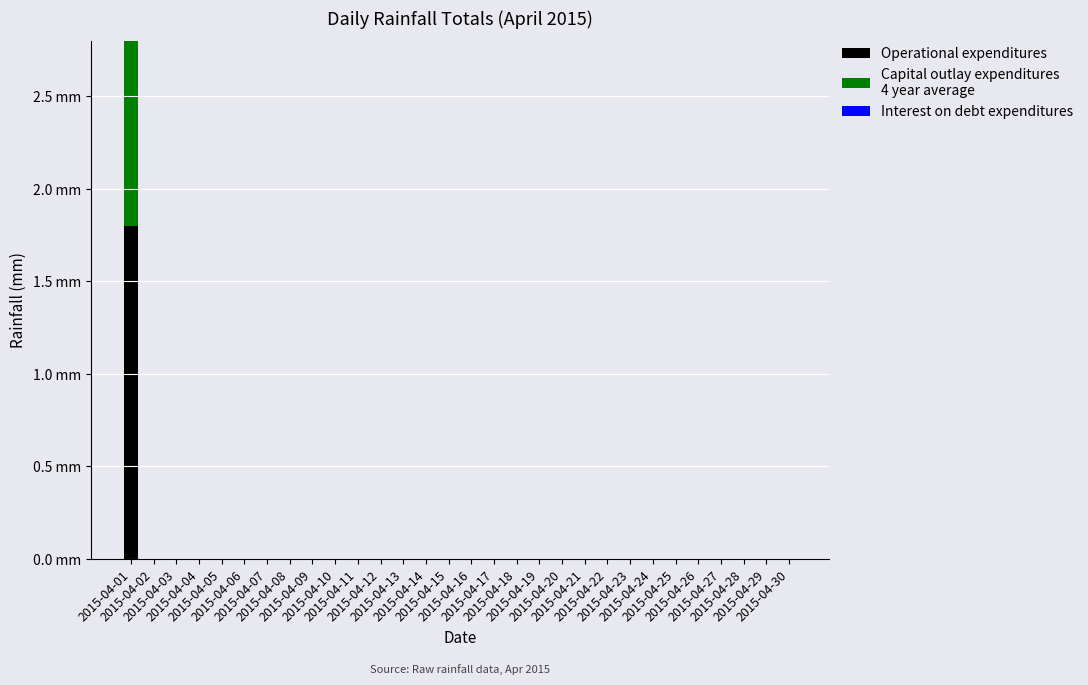

Which category has the lowest value across all series?

2015-04-02